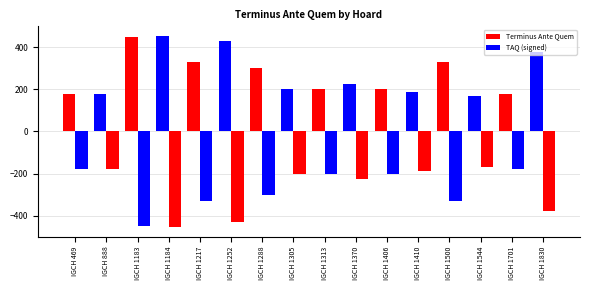

Is the value of Terminus Ante Quem at IGCH 1406 greater than the value of TAQ (signed) at IGCH 1544?

Yes